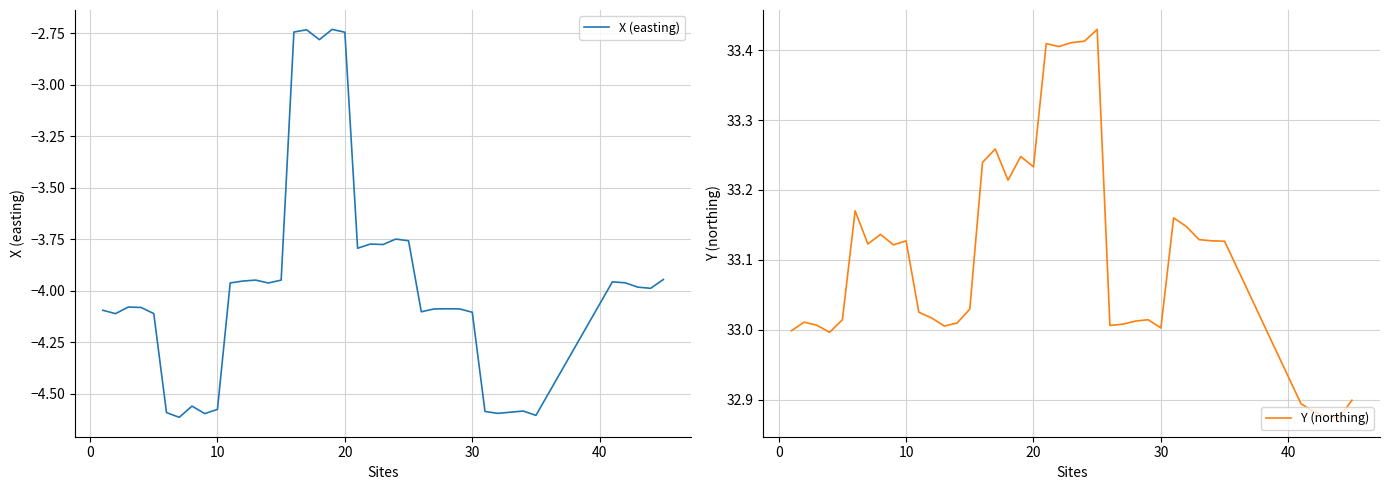

What is the sum of all X (easting) values?

-159.0